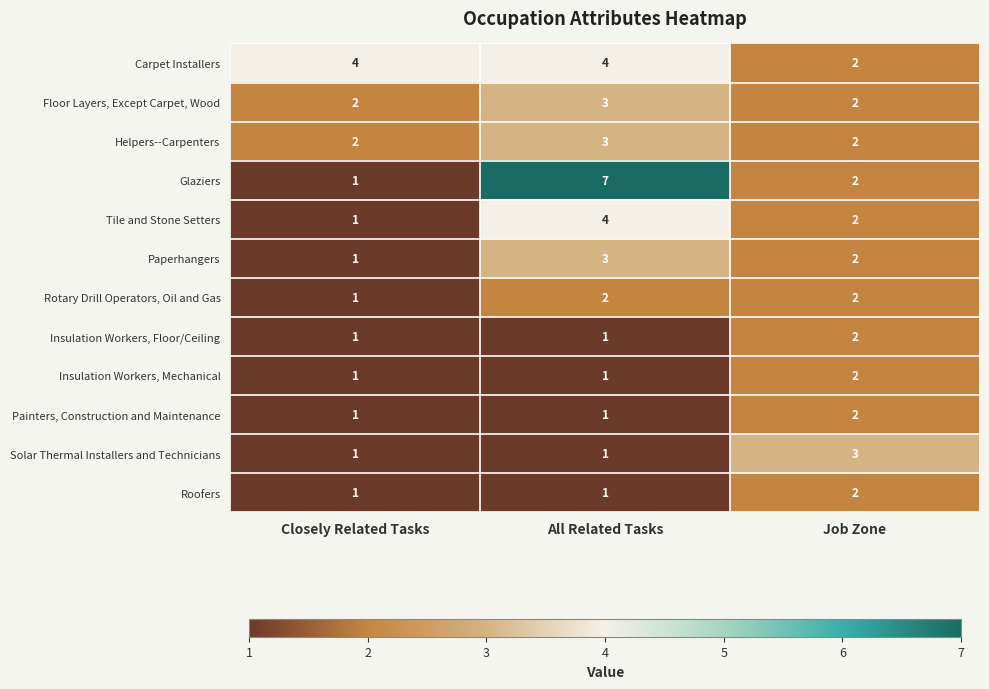

Which category has the highest value in the Painters, Construction and Maintenance series?

Job Zone